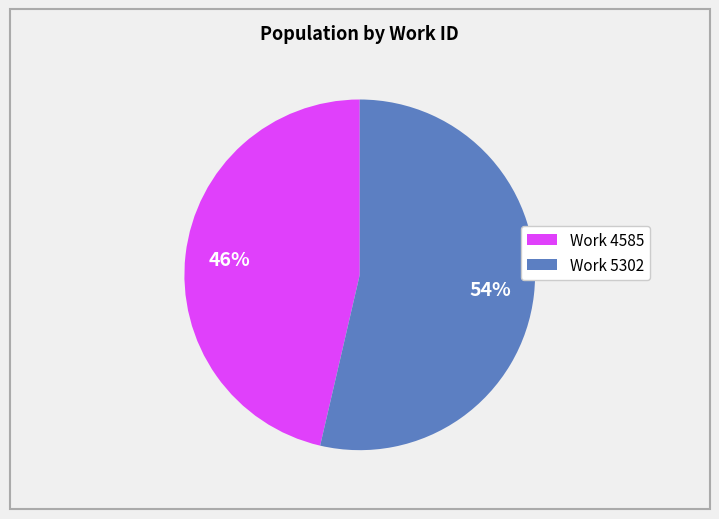

The Work 5302 slice represents 45% of the pie. True or false?

False